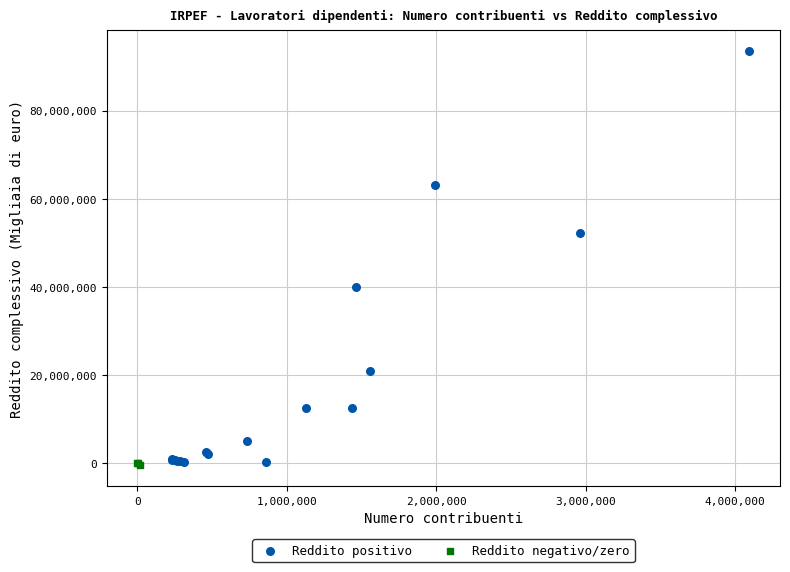

Which series reaches the maximum Y coordinate?

Reddito positivo